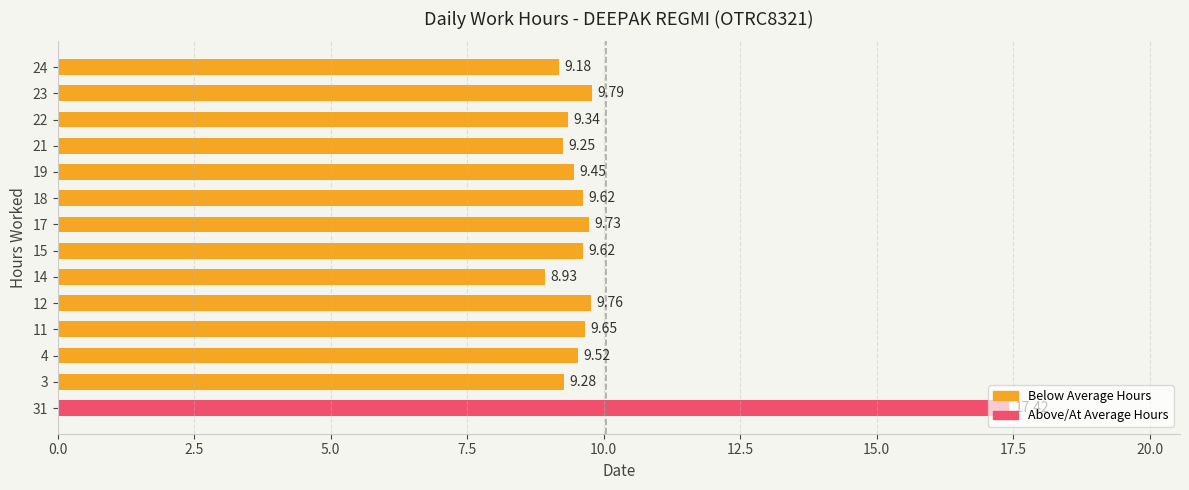

What is the sum of the values at 21 and 22?

18.6